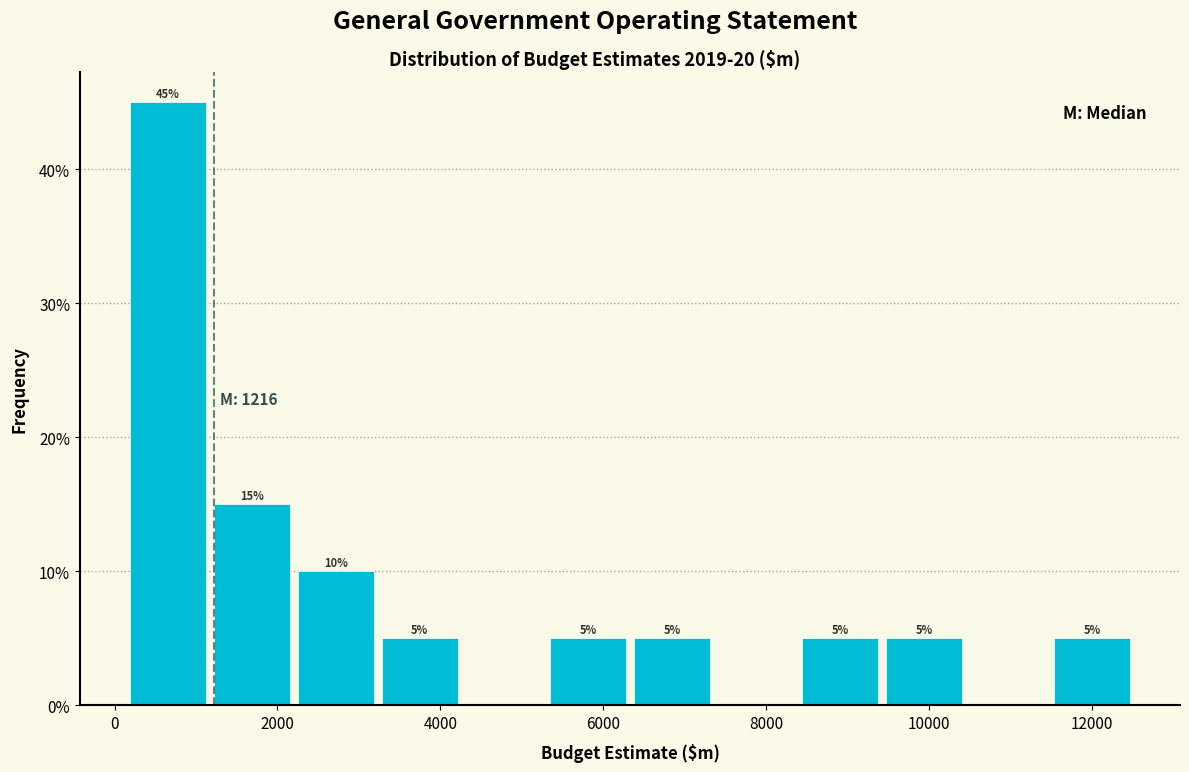

Which range on the x-axis has the tallest bar?

200 to 1200